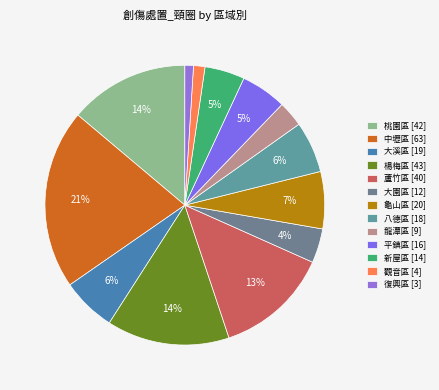

Which slice is the smallest?

復興區